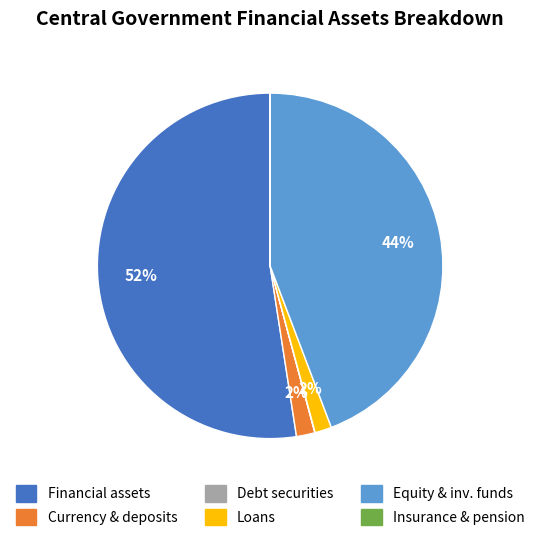

Is there any slice that represents more than half of the pie?

Yes